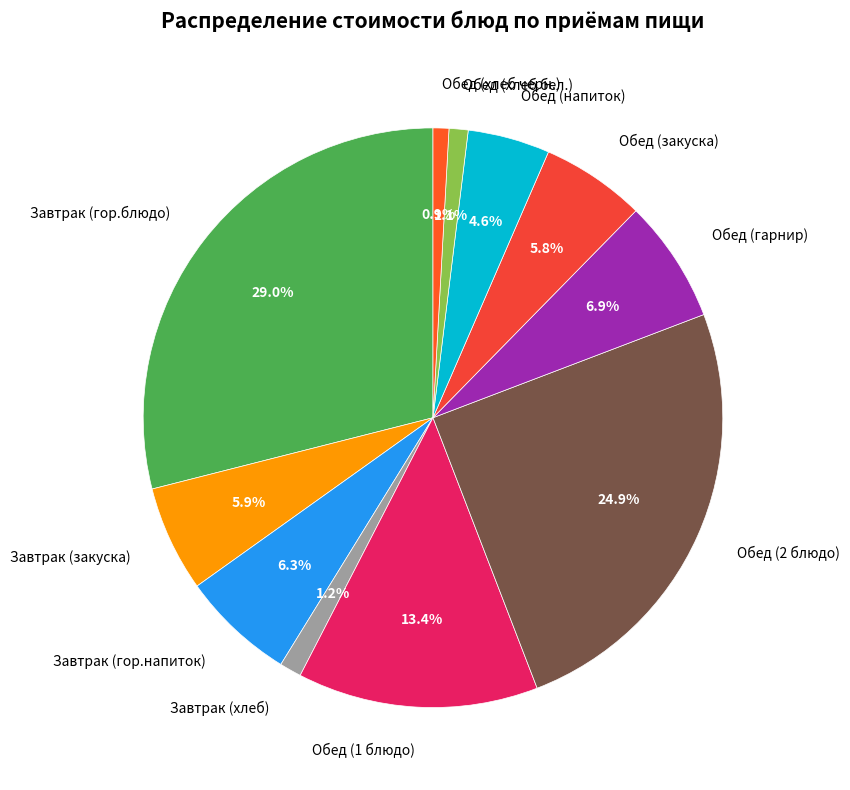

To the nearest percent, what is the difference between the largest and smallest slice percentages?

28%